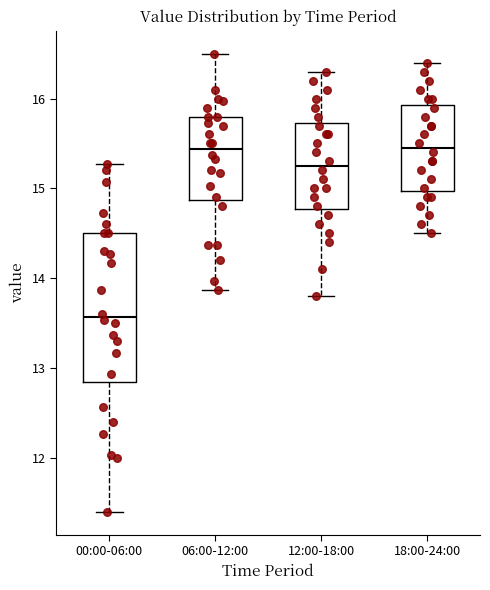

Reading left to right, read every box against the y-axis: the position of its median line, the range the box covers, and the ends of its whiskers. The values are not printed on the chart, so give them approximately, as read against the axis.

00:00-06:00: median 13.6, box 12.8 to 14.5, whiskers 11.4 to 15.3
06:00-12:00: median 15.4, box 14.9 to 15.8, whiskers 13.9 to 16.5
12:00-18:00: median 15.3, box 14.8 to 15.7, whiskers 13.8 to 16.3
18:00-24:00: median 15.5, box 15.0 to 15.9, whiskers 14.5 to 16.4